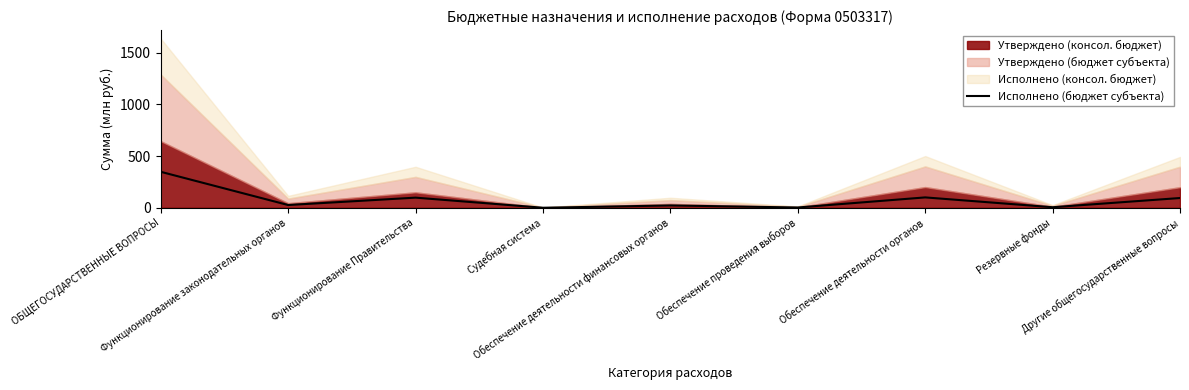

What is the label of the 5th point from the right?

Обеспечение деятельности финансовых органов